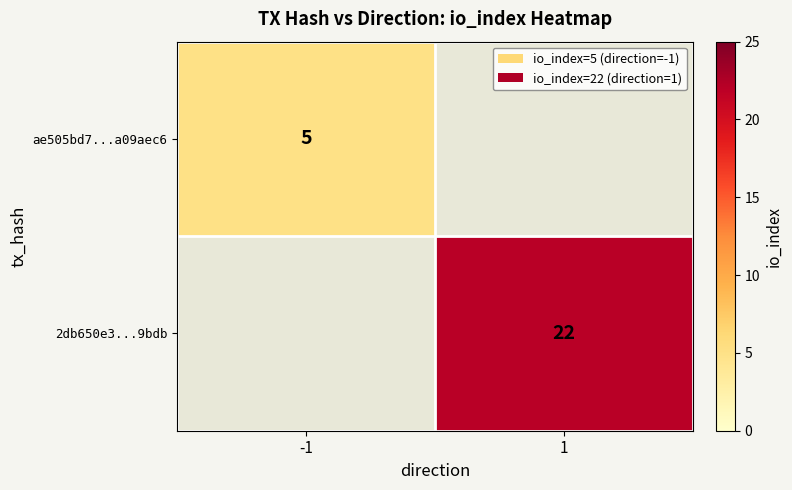

True or false: ae505bd7...a09aec6 has a value of 5 at -1.

True